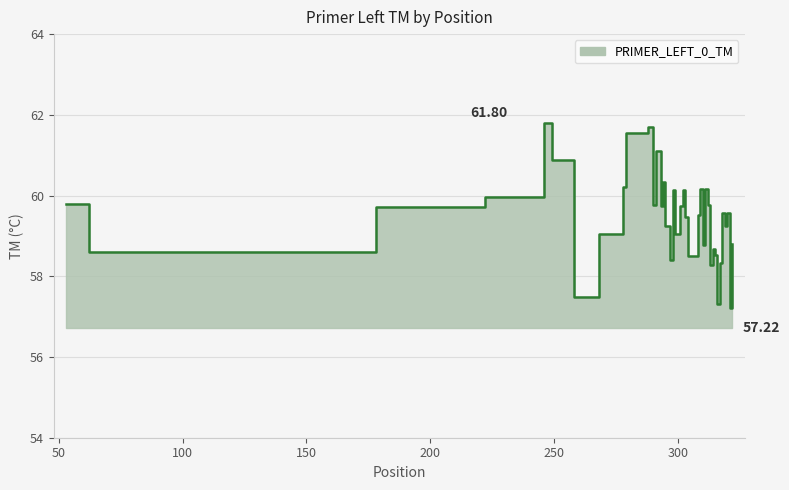

What is the average value?

59.5